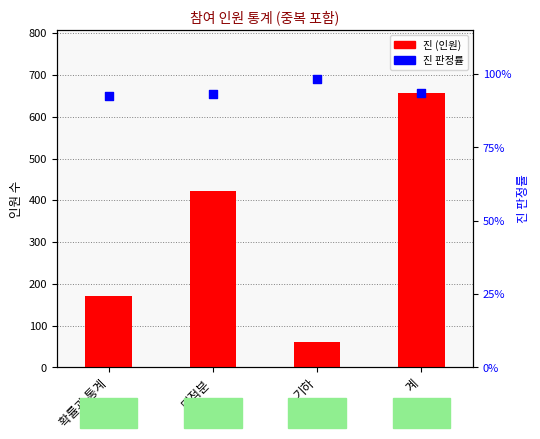

Which series contains the highest Y value?

진